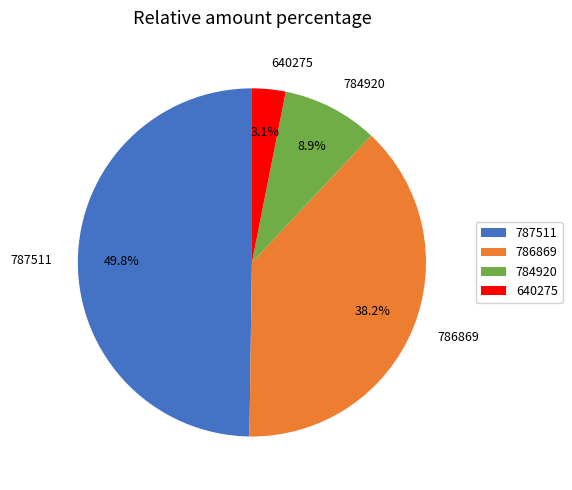

To the nearest percent, what is the difference between the largest and smallest slice percentages?

47%